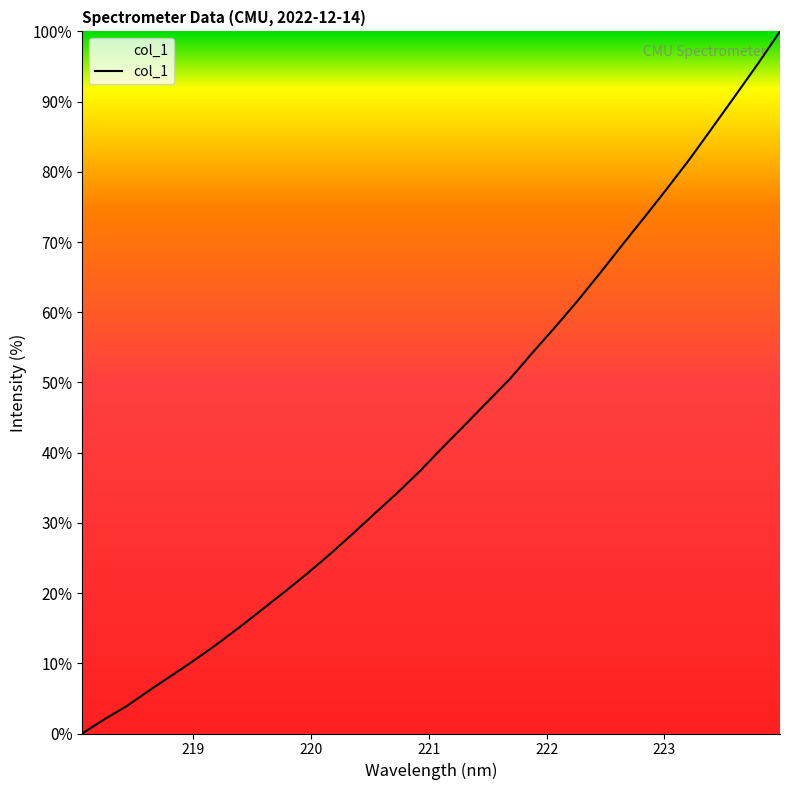

Count the number of data series in this chart.

1